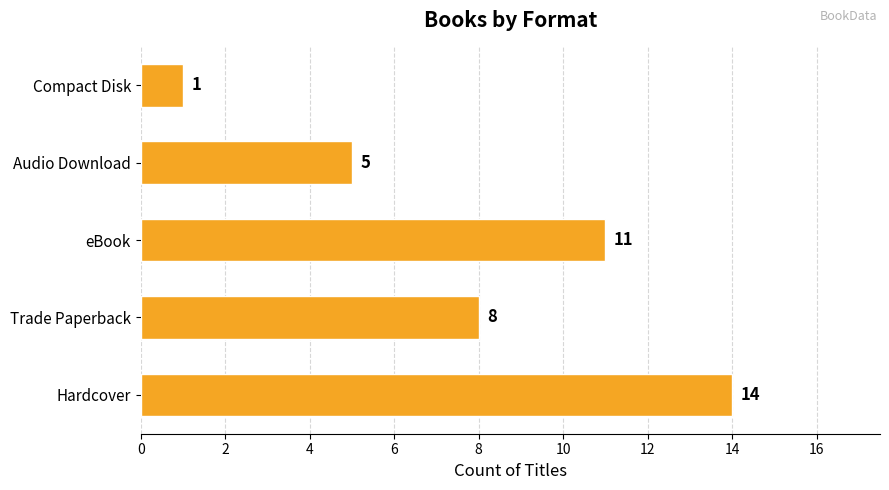

What is the sum of all values?

39